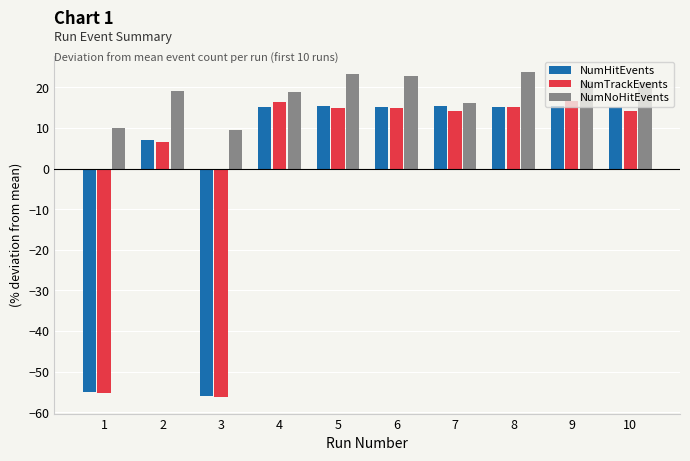

At which category does the chart reach its minimum across all series?

3